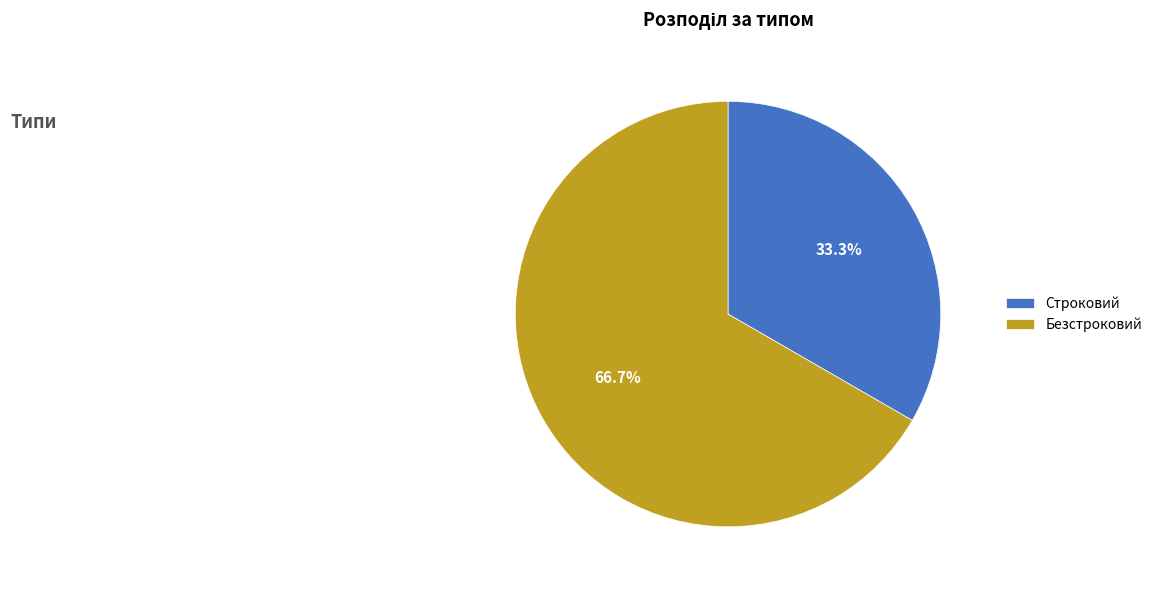

Rank the categories by value from highest to lowest.

Безстроковий, Строковий